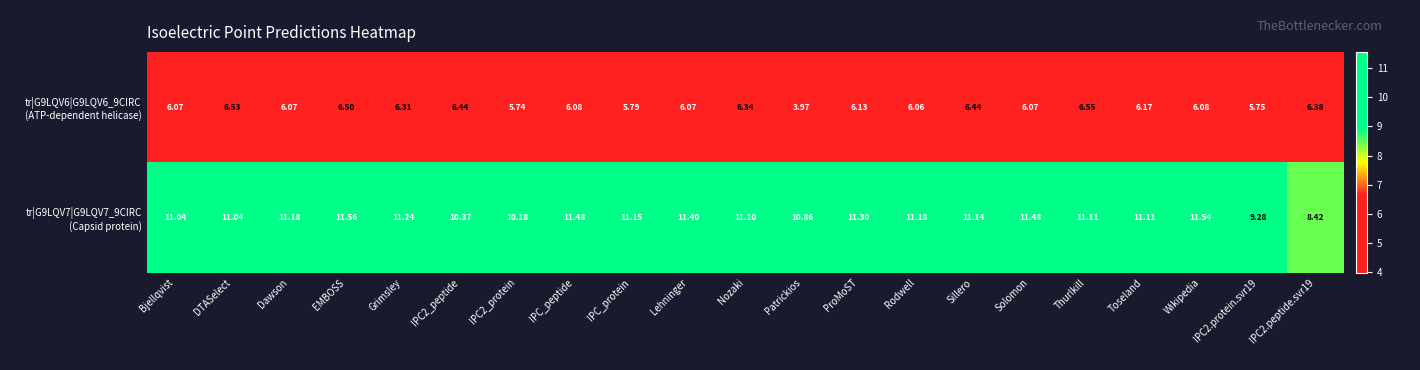

Which label corresponds to the largest value in the chart?

EMBOSS